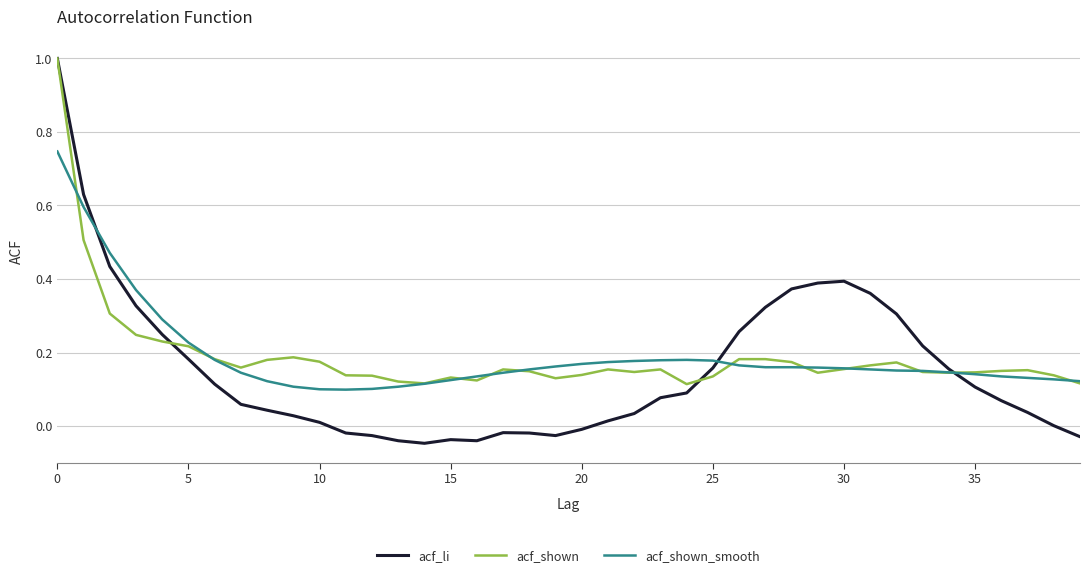

Which series has the largest range (max minus min)?

acf_li